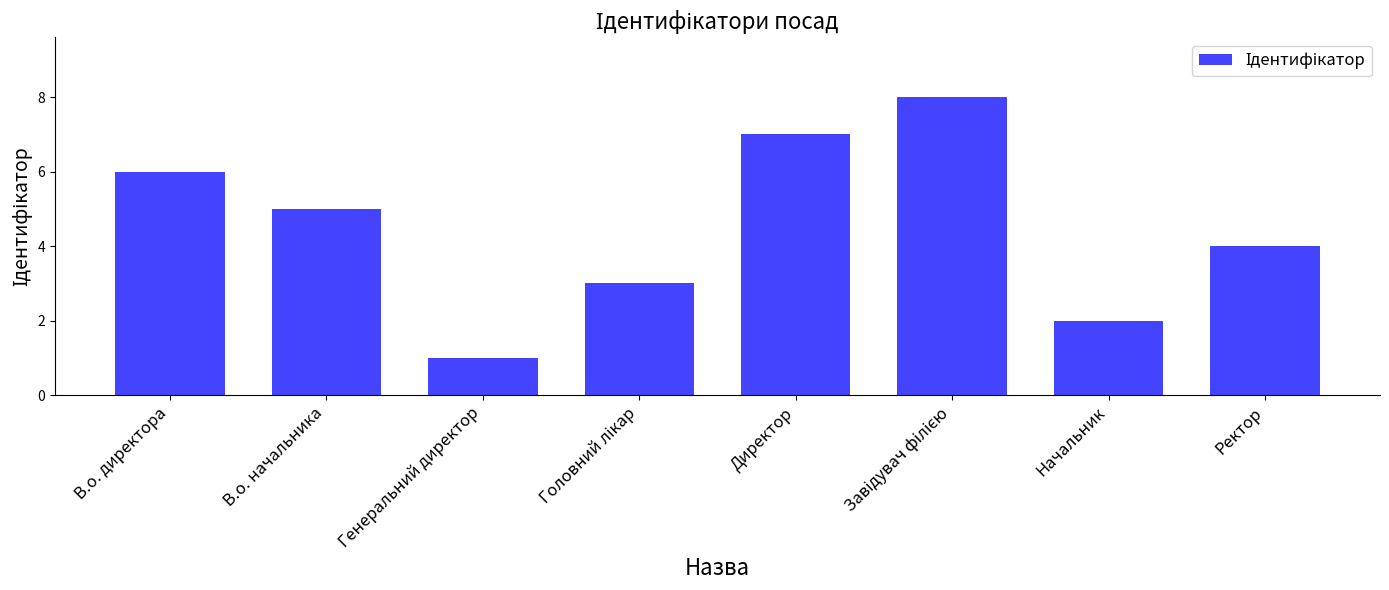

What is the label of the 4th bar from the right?

Директор